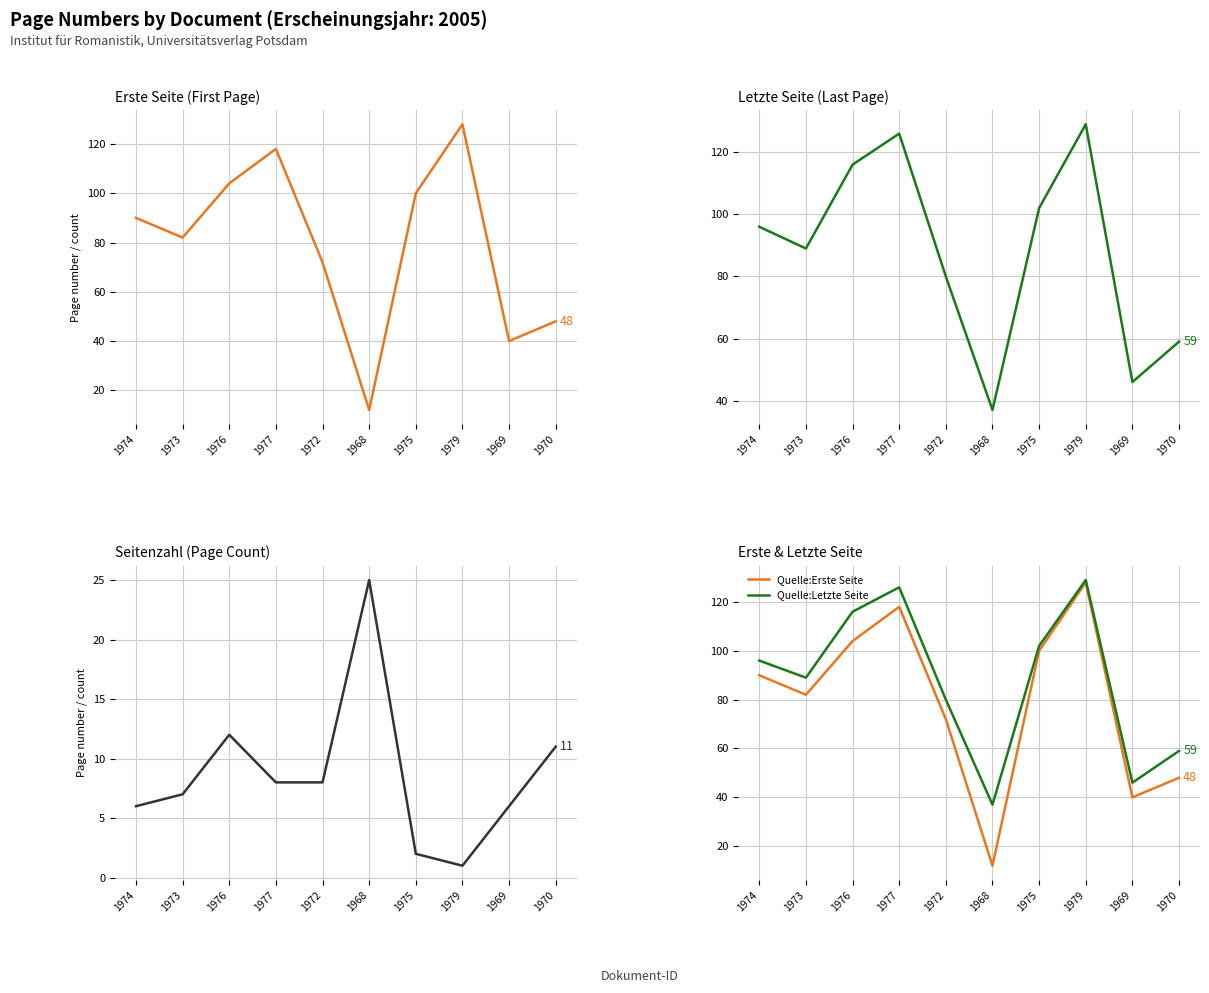

What is the total value across all series at 1973?

178